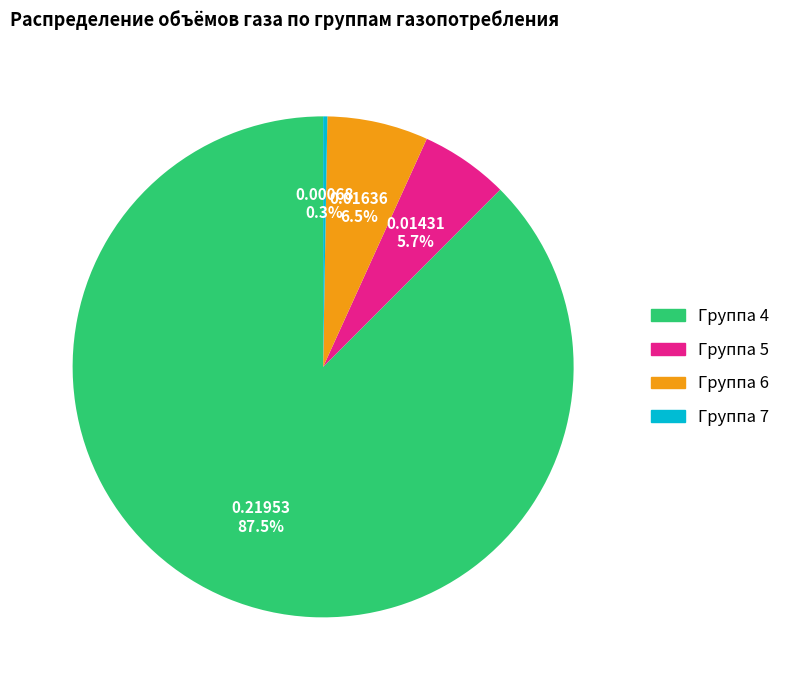

Does any single category account for the majority?

Yes